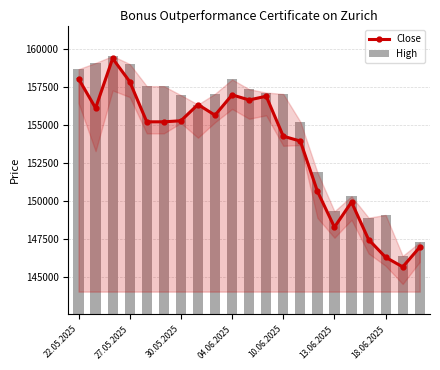

Which series has the widest spread of values?

Close